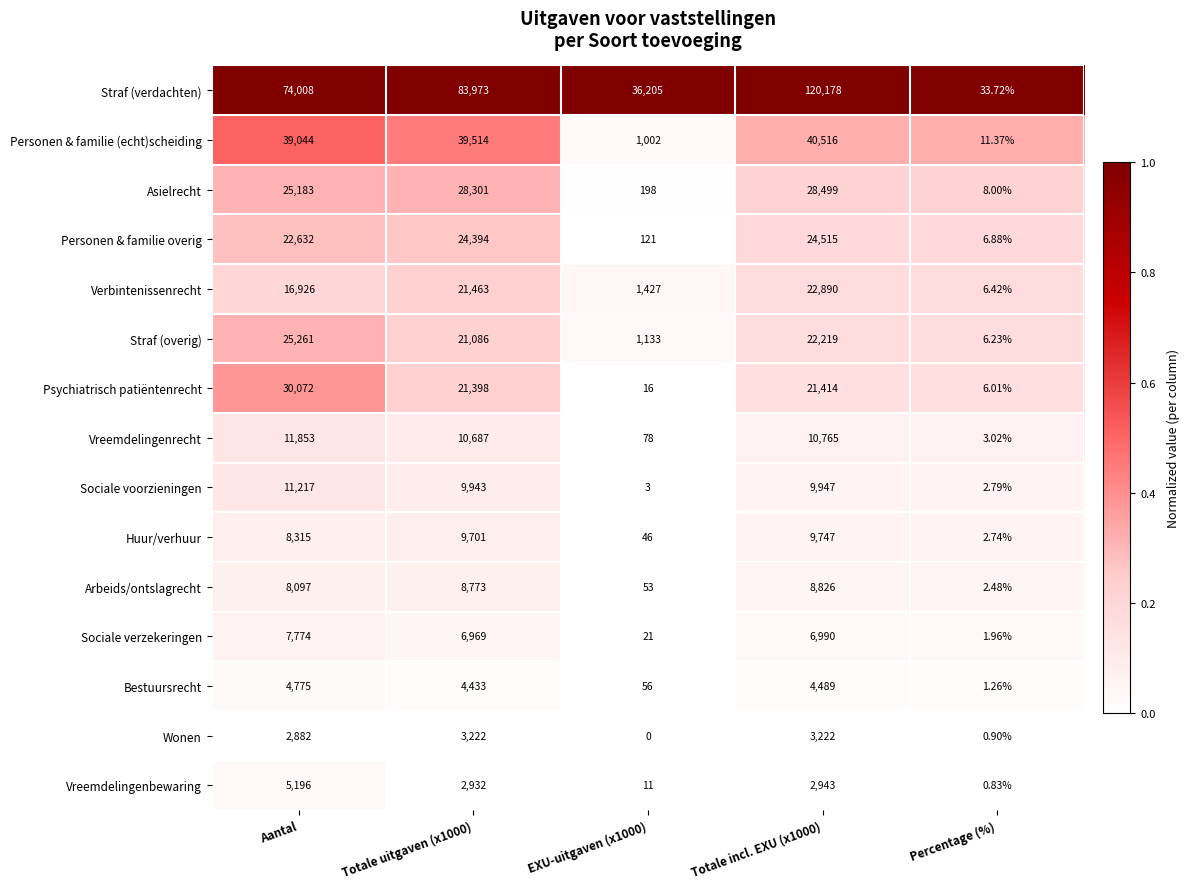

Which series changed the most between Totale uitgaven (x1000) and EXU-uitgaven (x1000)?

Straf (verdachten)